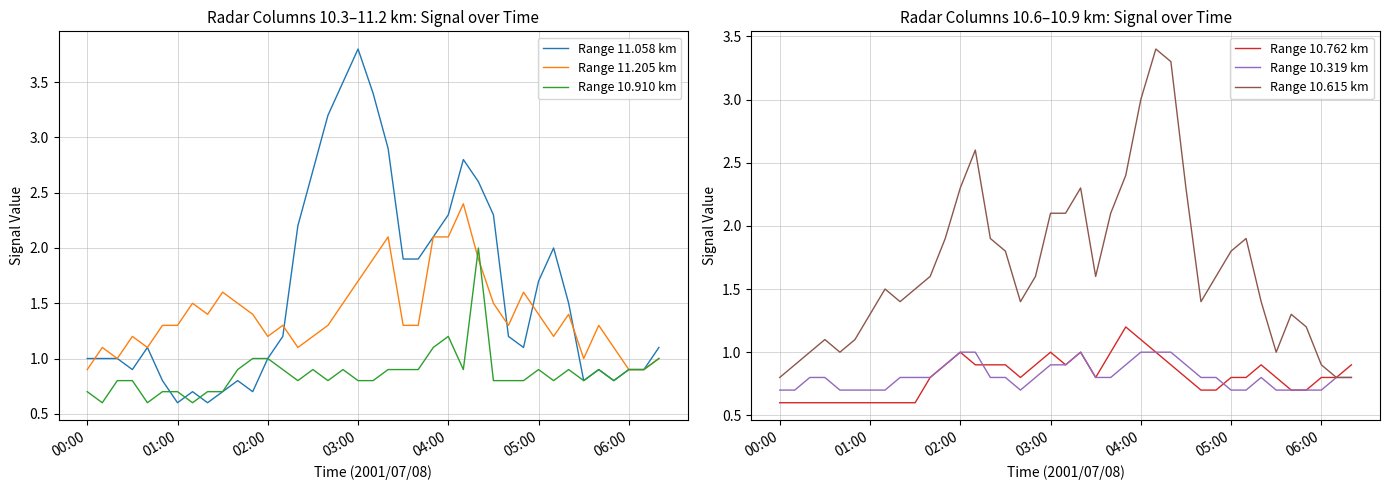

True or false: Range 11.205 km and Range 10.762 km cross at least once.

False